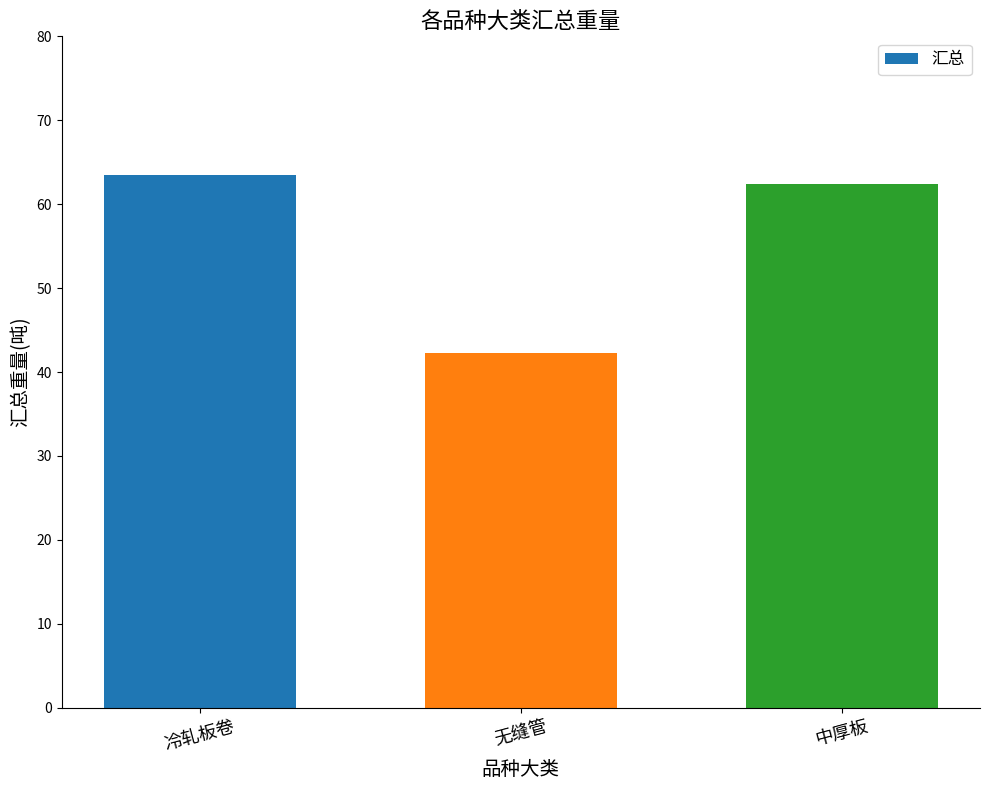

What is the difference between the maximum and minimum values?

21.3